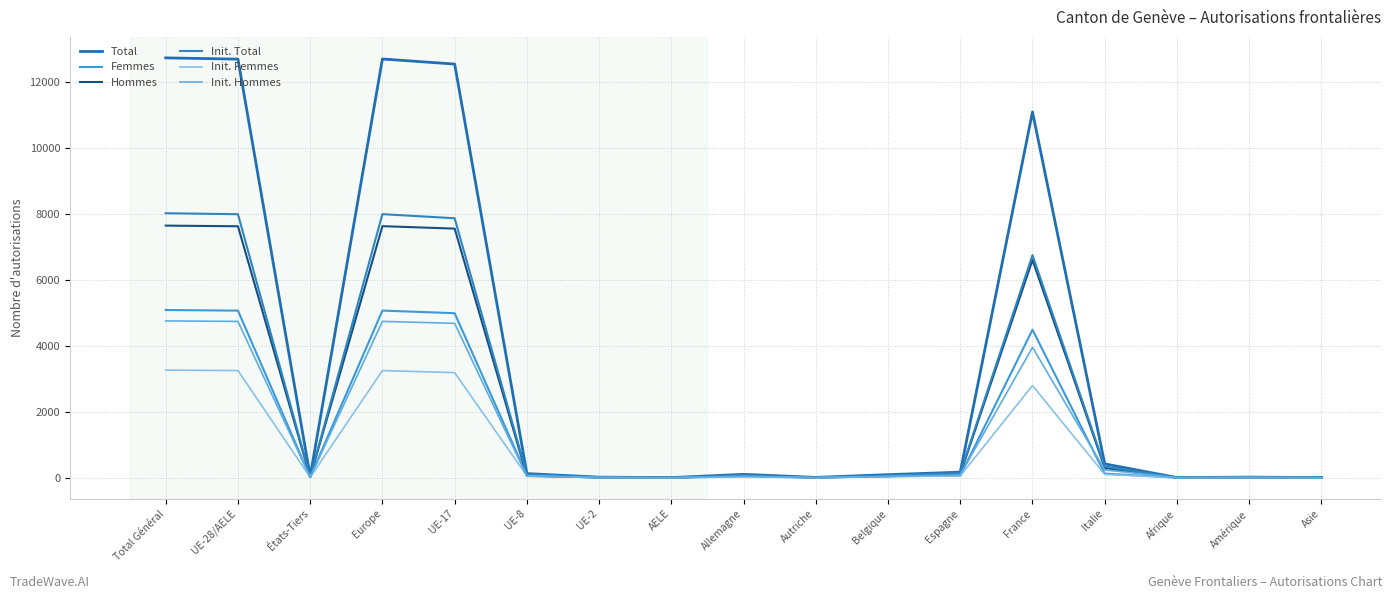

True or false: Femmes has a value of 5 at AELE.

False